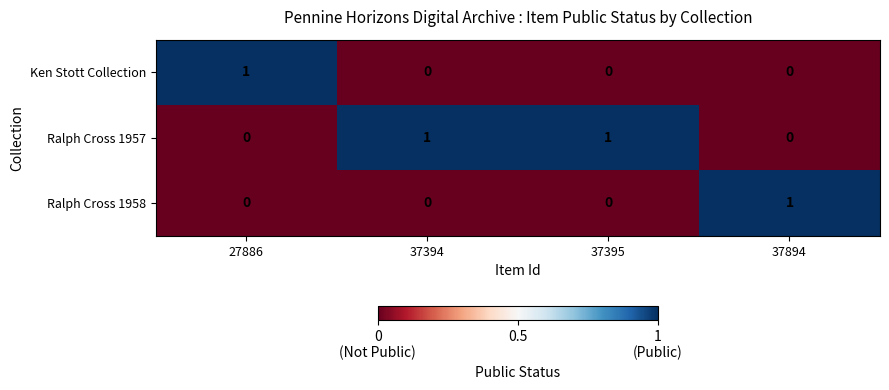

How many data points in Ken Stott Collection are above 0?

1